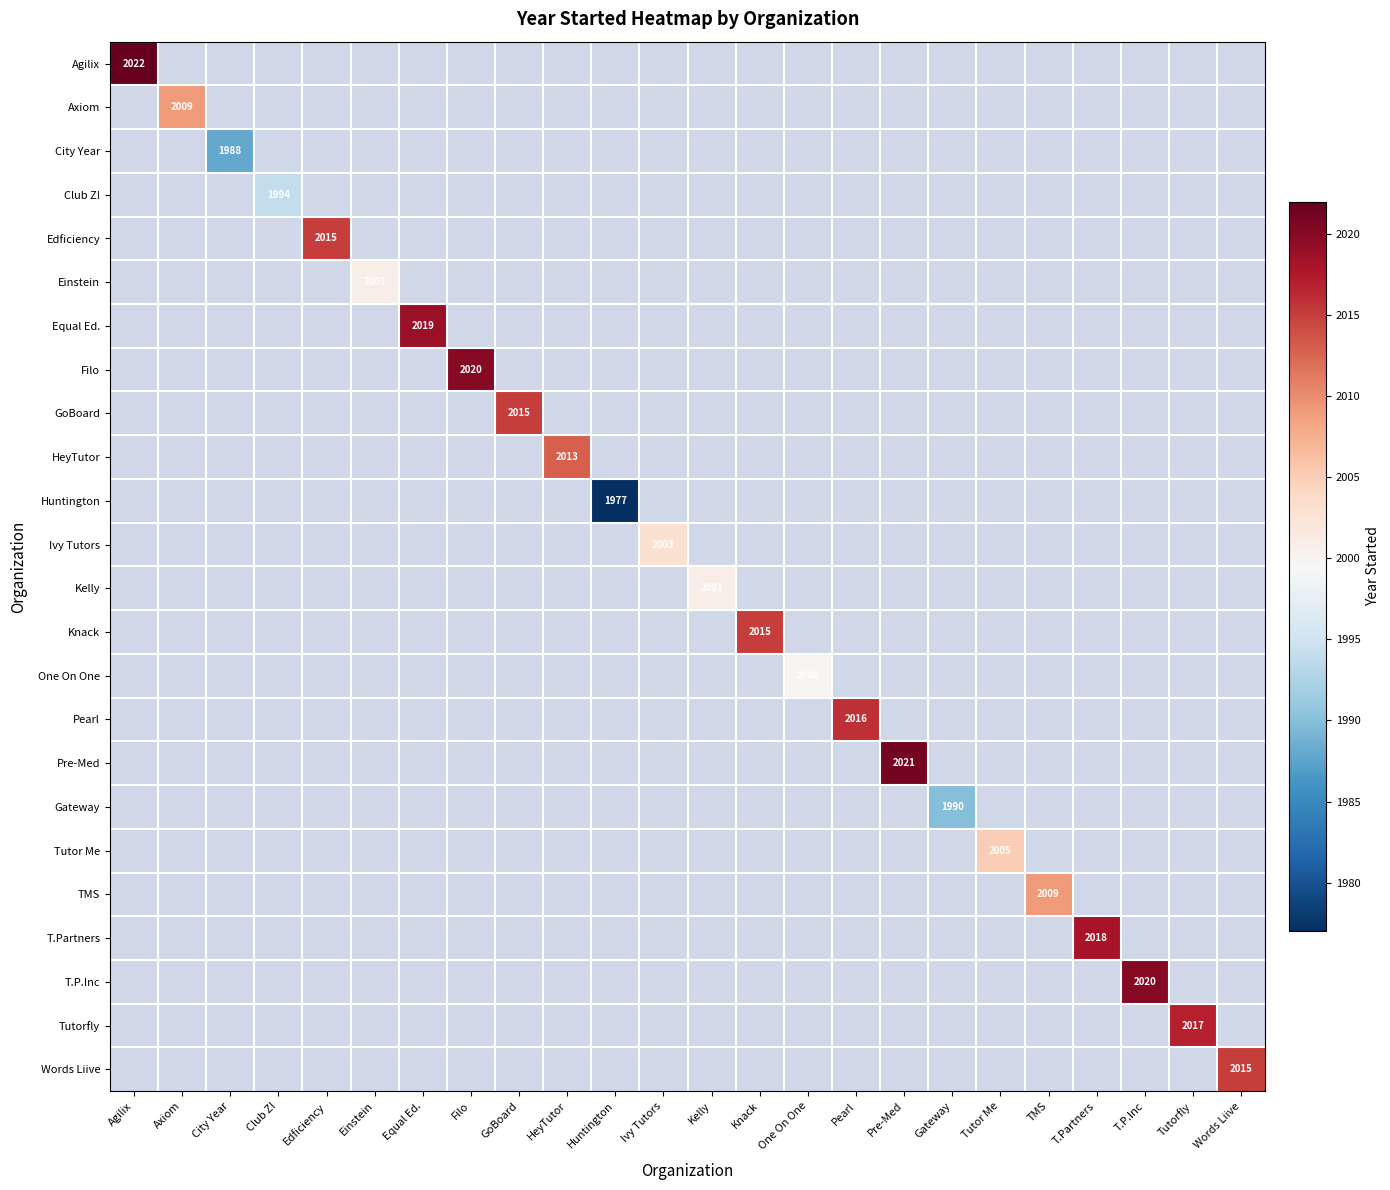

Count the number of data series in this chart.

24